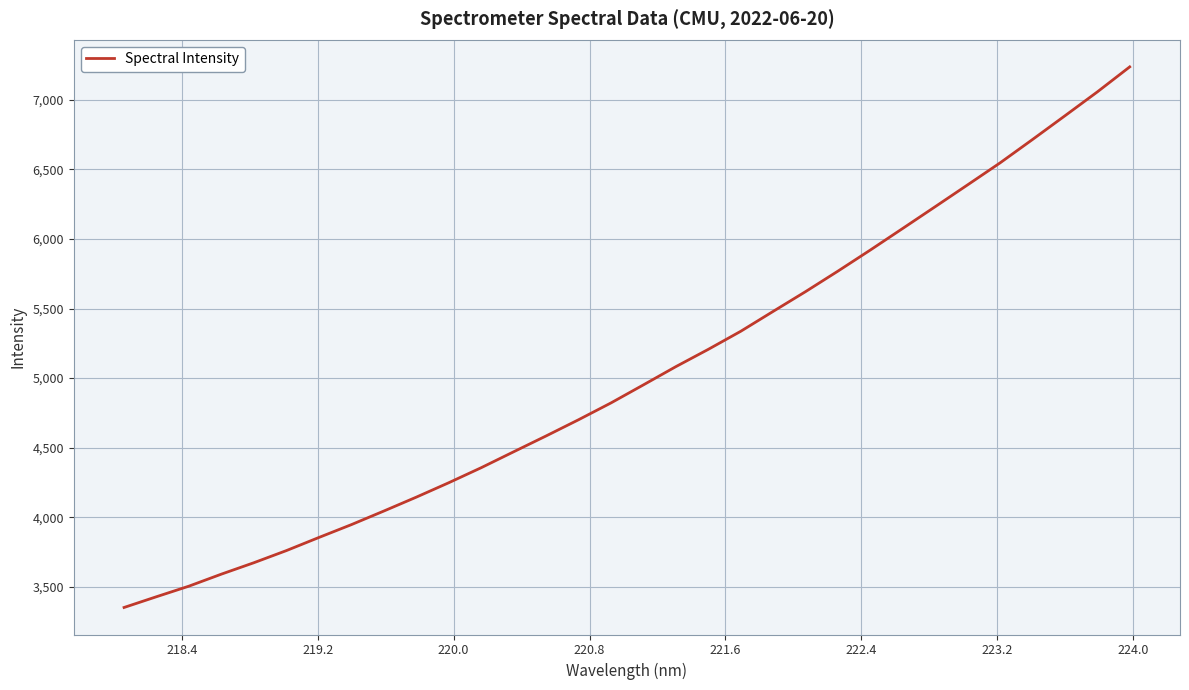

What is the greatest value displayed?

7237.0